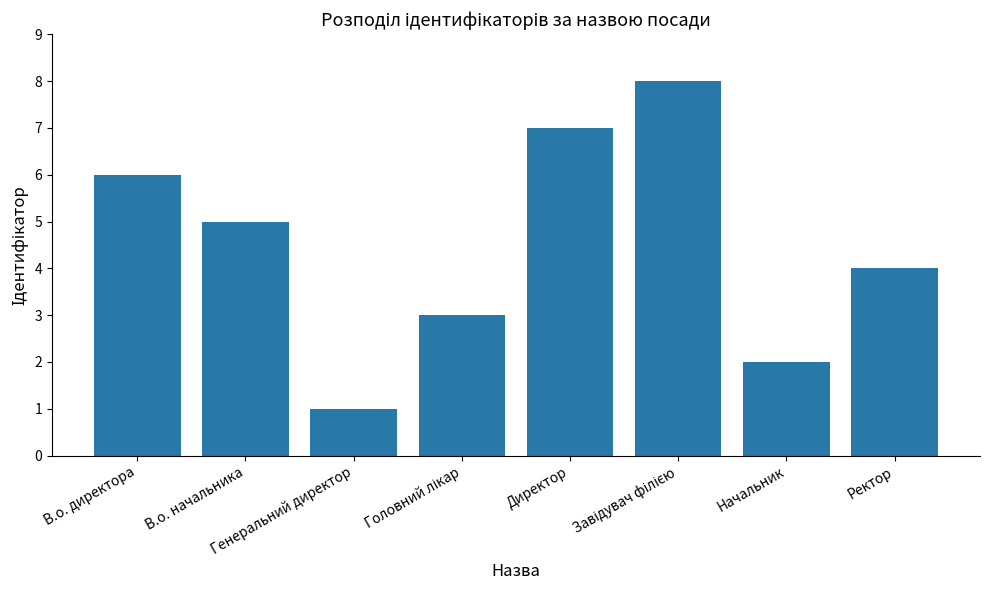

What is the difference between the maximum and second lowest values?

6